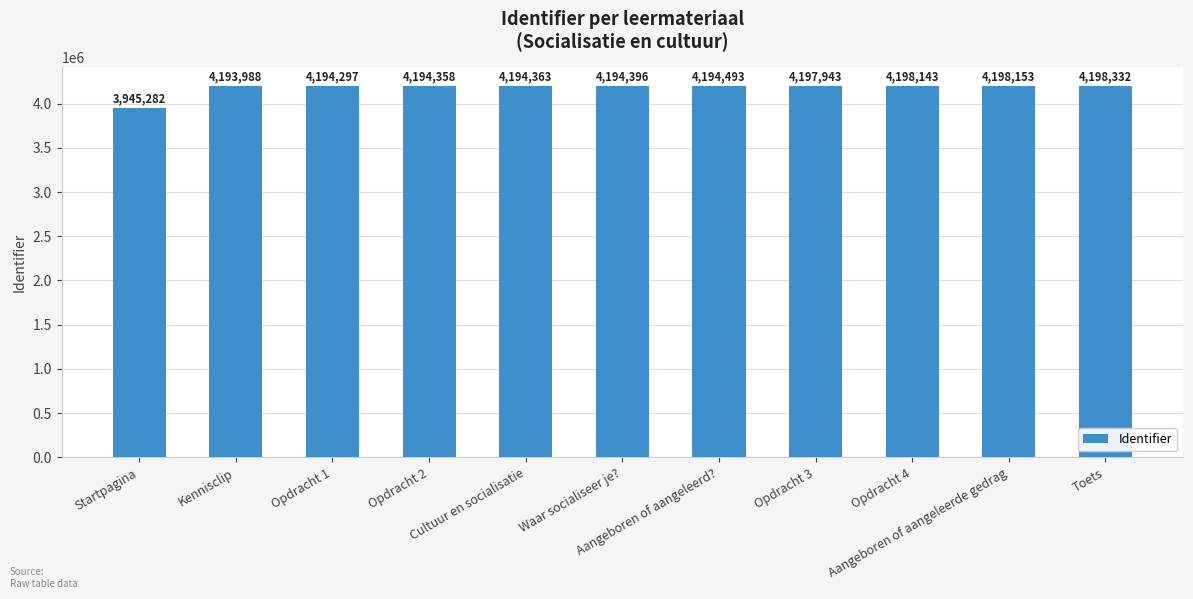

Are the bars grouped side by side (vs. stacked)?

No